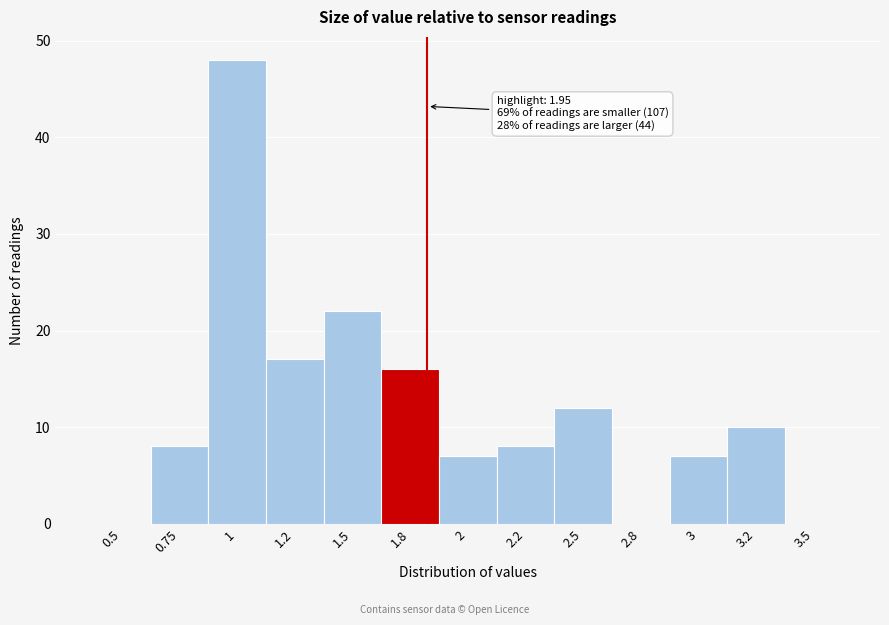

Reading right to left, transcribe all the data shown in this chart.

3.5=0	3.2=10	3=7	2.8=0	2.5=12	2.2=8	2=7	1.8=16	1.5=22	1.2=17	1=48	0.75=8	0.5=0